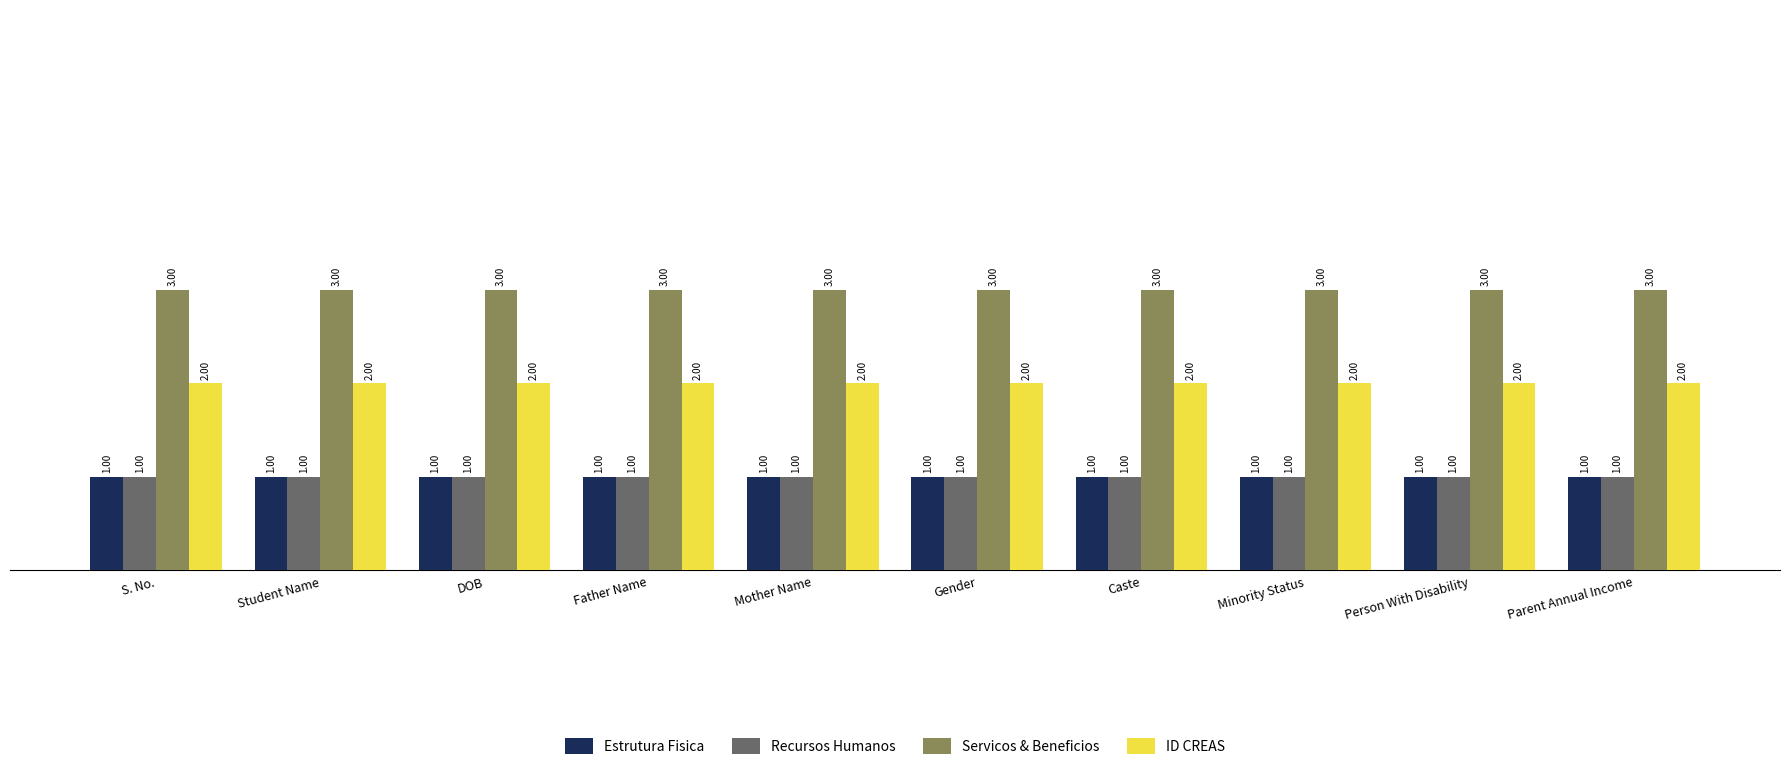

What is the sum of the Servicos & Beneficios values at Father Name and DOB?

6